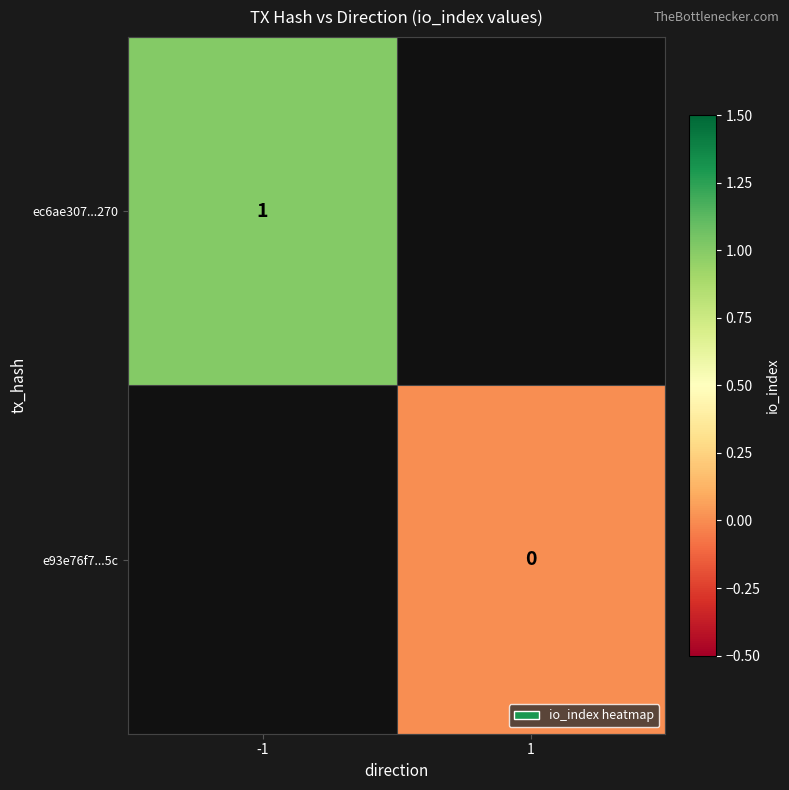

The ec6ae307...270 series shows 2 at -1. True or false?

False